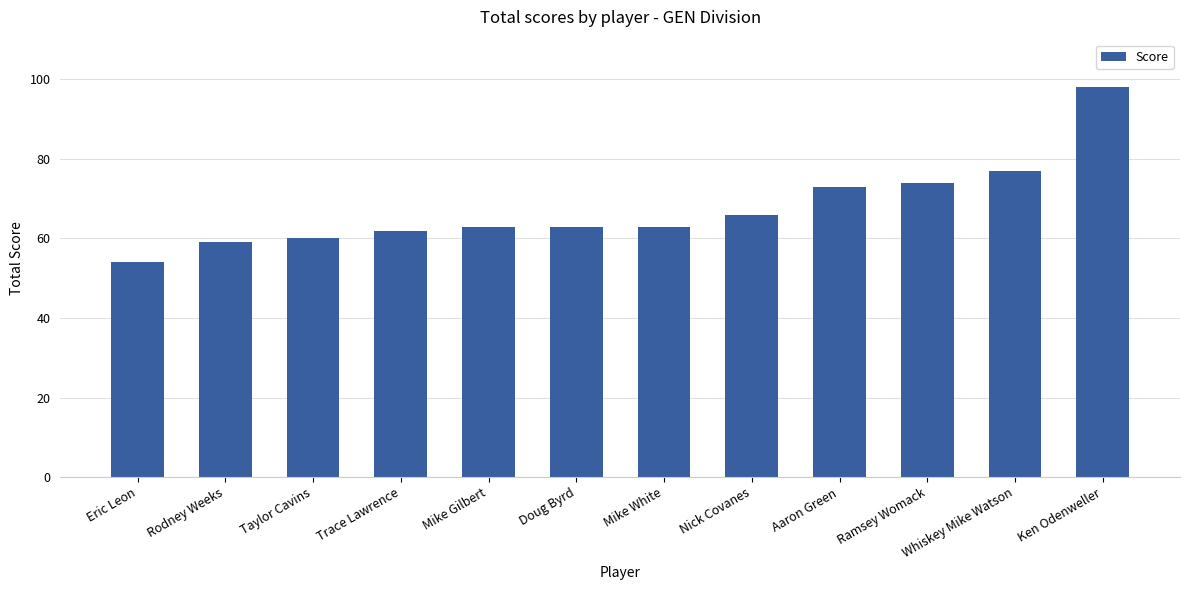

The value at Eric Leon is 54. True or false?

True